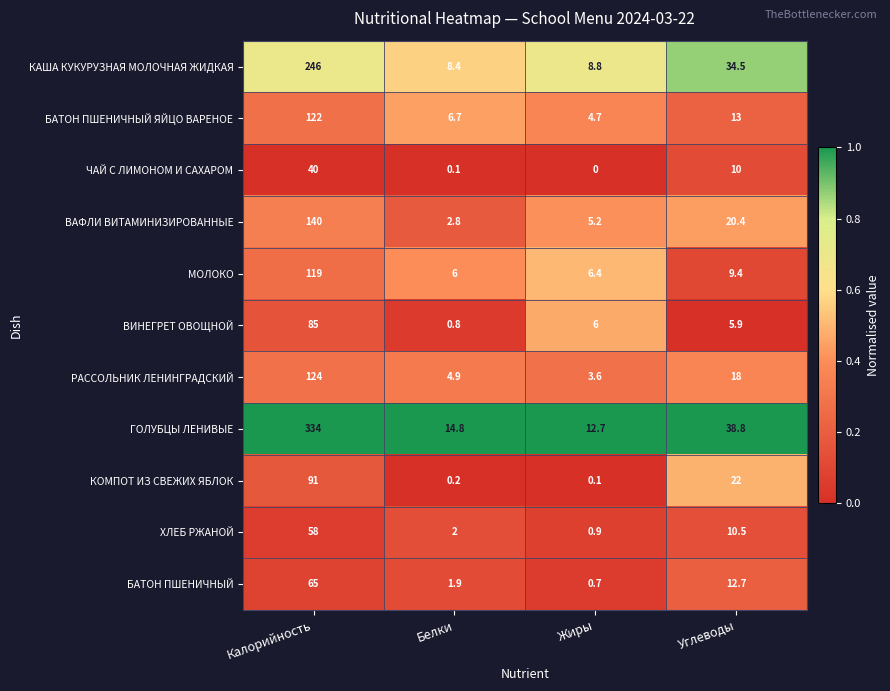

What is the sum of the КОМПОТ ИЗ СВЕЖИХ ЯБЛОК values at Жиры and Белки?

0.3